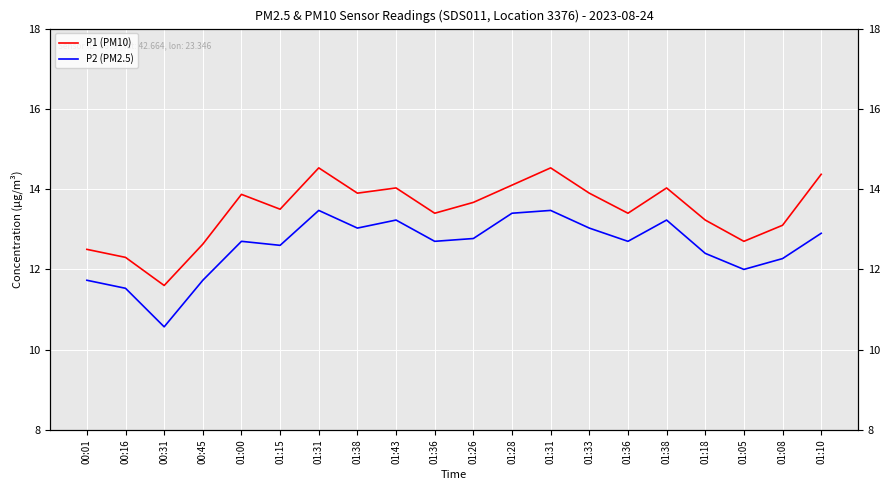

True or false: P2 (PM2.5) and P1 (PM10) intersect in this chart.

False